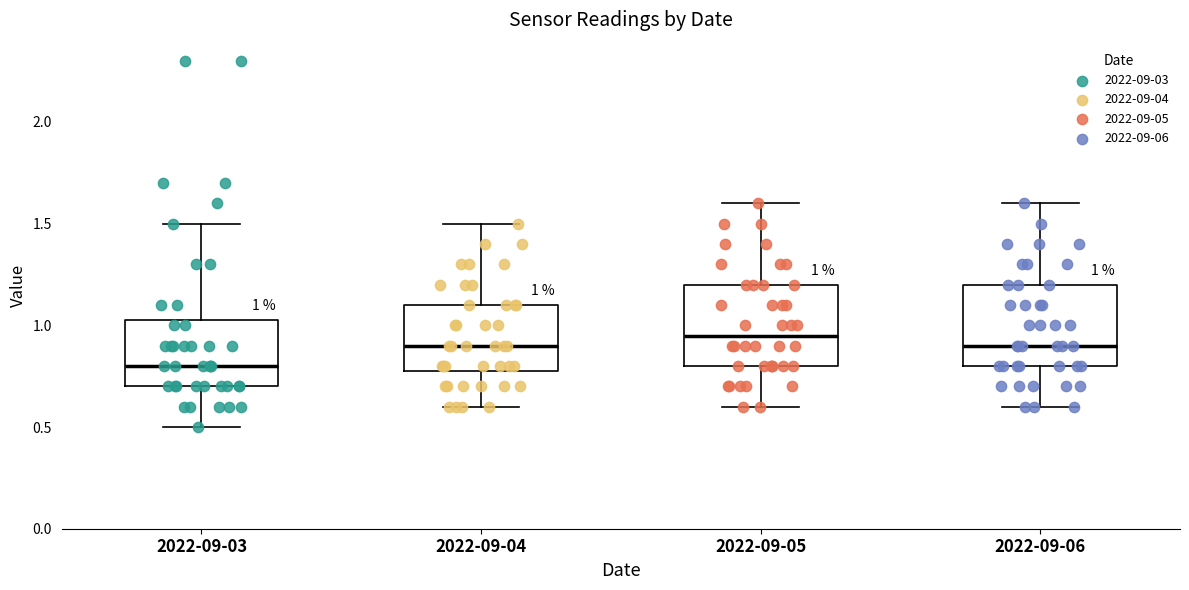

Which box has the lowest median line?

2022-09-03